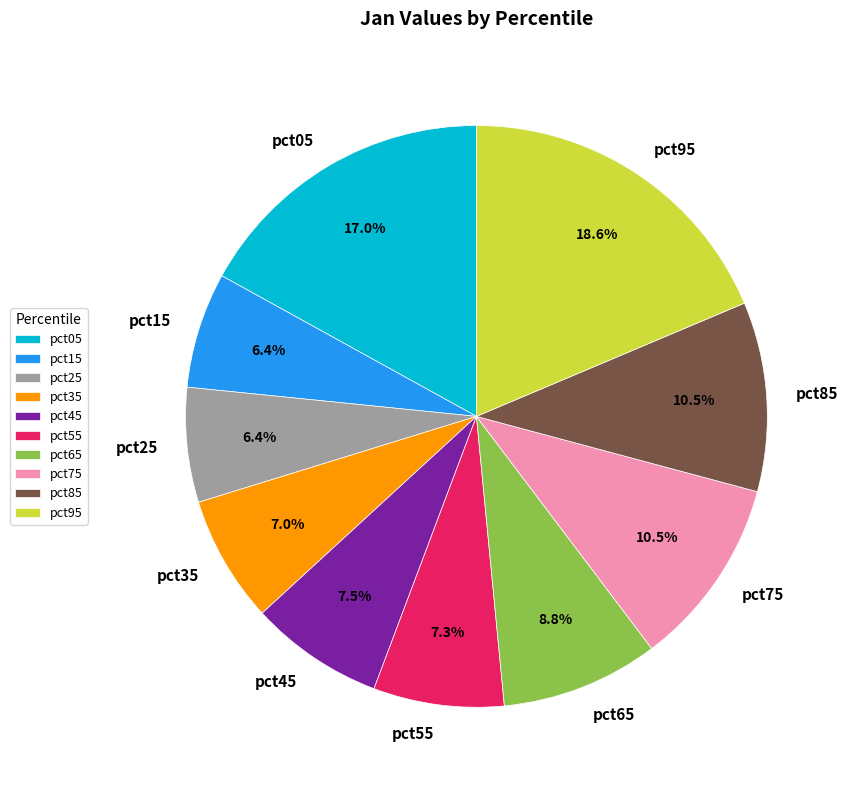

How many slices are in this pie chart?

10